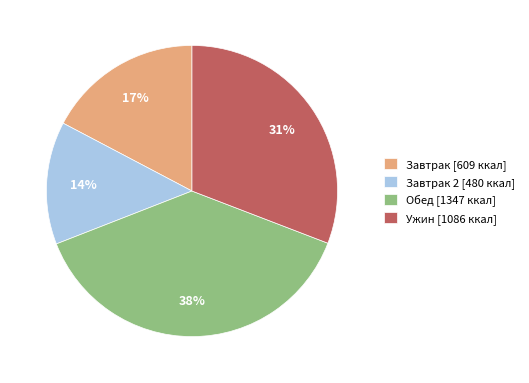

How many slices are in this pie chart?

4